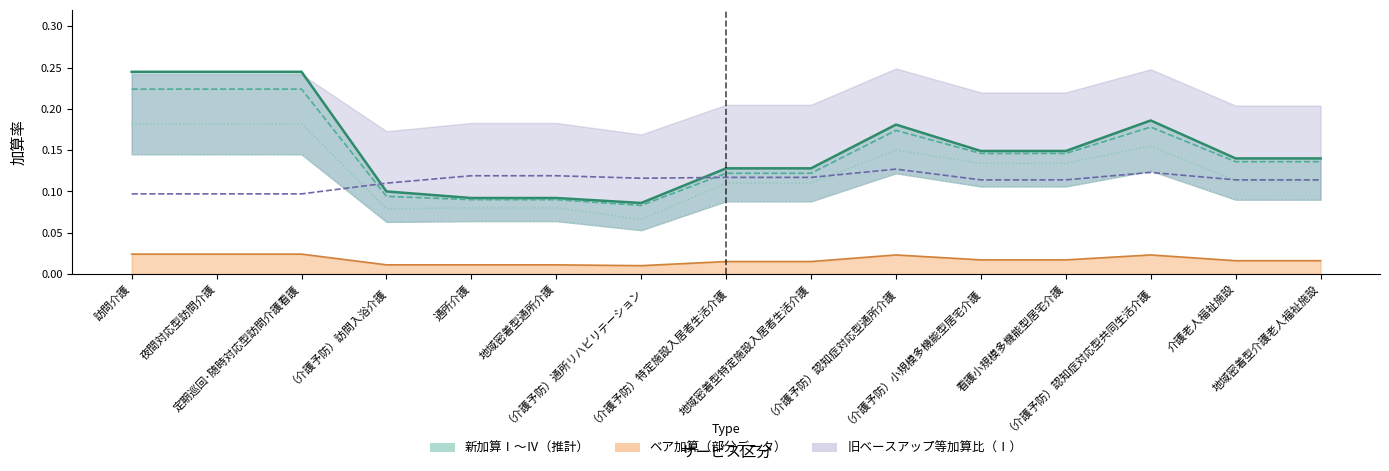

At which label does 新加算Ⅳ reach its minimum?

（介護予防）通所リハビリテーション